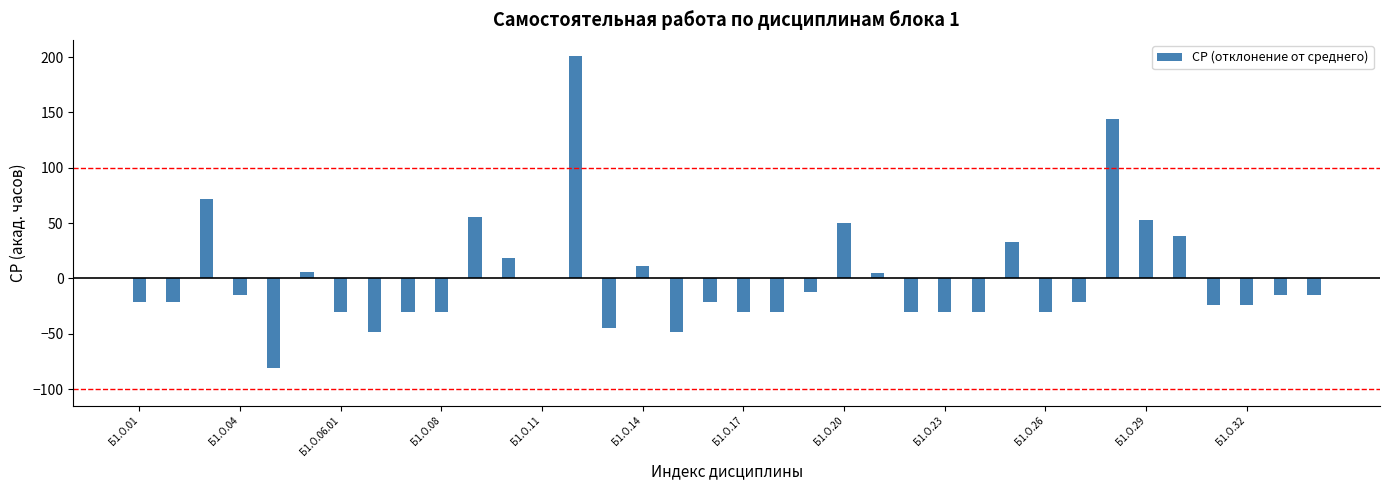

What is the maximum value shown in the chart?

200.5